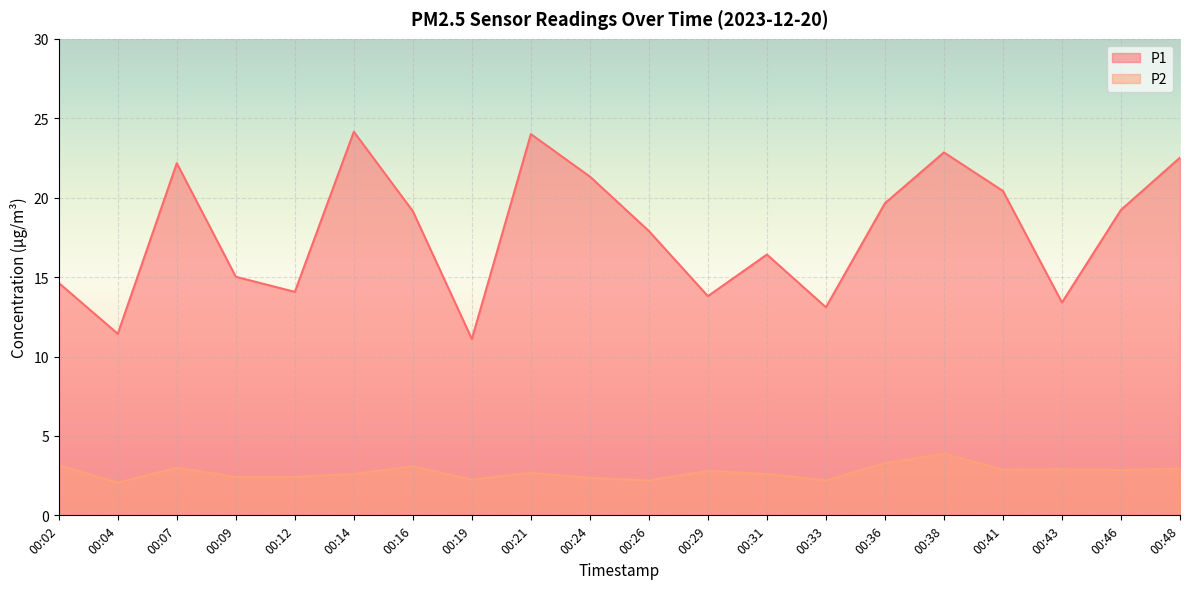

How many values in the P1 series exceed 19?

10